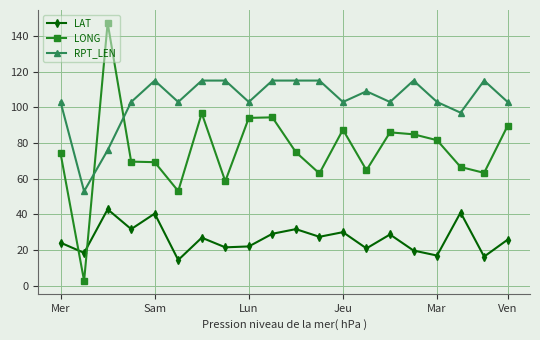

Which series has the largest range (max minus min)?

LONG